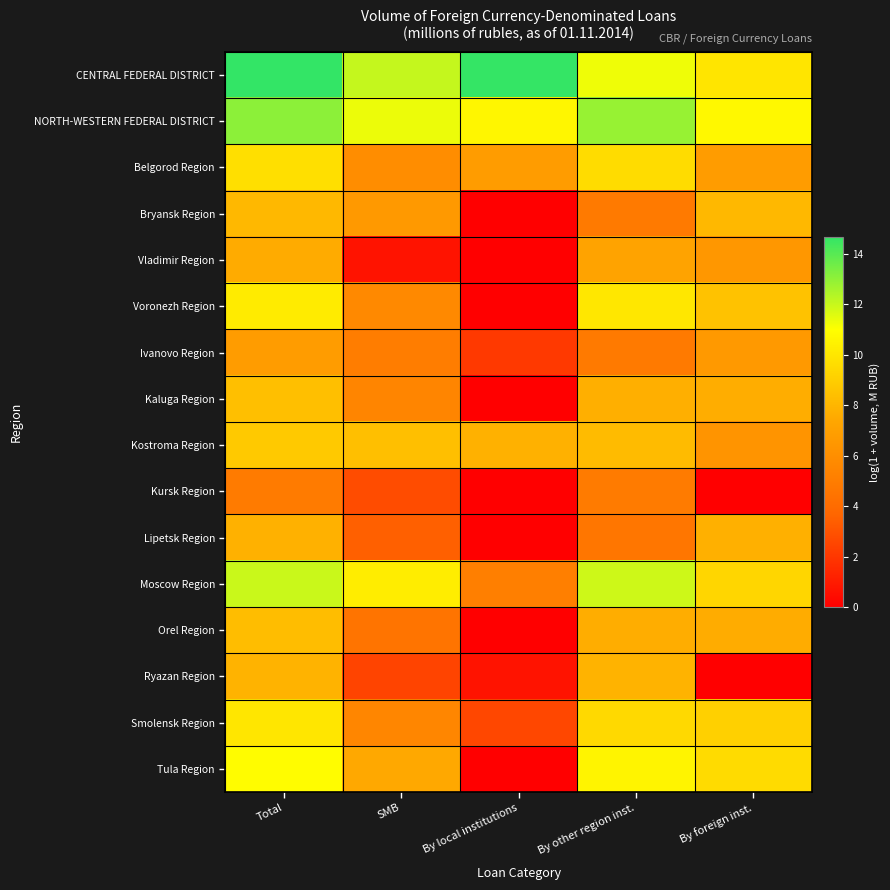

Which series changed the most between By local institutions and By foreign inst.?

Tula Region